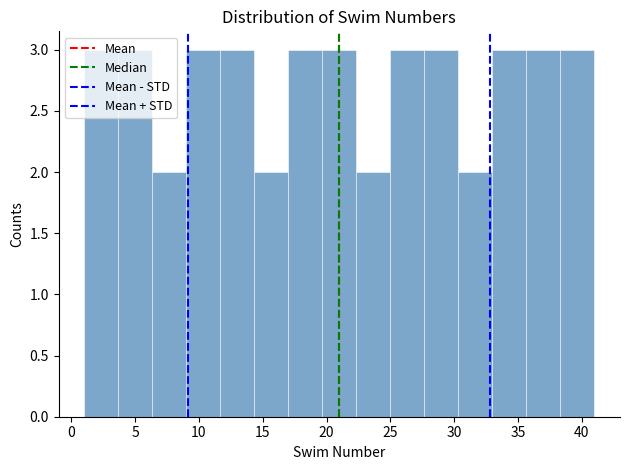

Reading left to right, transcribe this chart: for each bar, give the range it covers on the x-axis and its height. Neither the bar edges nor the heights are printed on the chart, so give them approximately, as read against the axes.

1.0 to 3.5: 3
3.5 to 6.5: 3
6.5 to 9.0: 2
9.0 to 11.5: 3
11.5 to 14.5: 3
14.5 to 17.0: 2
17.0 to 19.5: 3
19.5 to 22.5: 3
22.5 to 25.0: 2
25.0 to 27.5: 3
27.5 to 30.5: 3
30.5 to 33.0: 2
33.0 to 35.5: 3
35.5 to 38.5: 3
38.5 to 41.0: 3